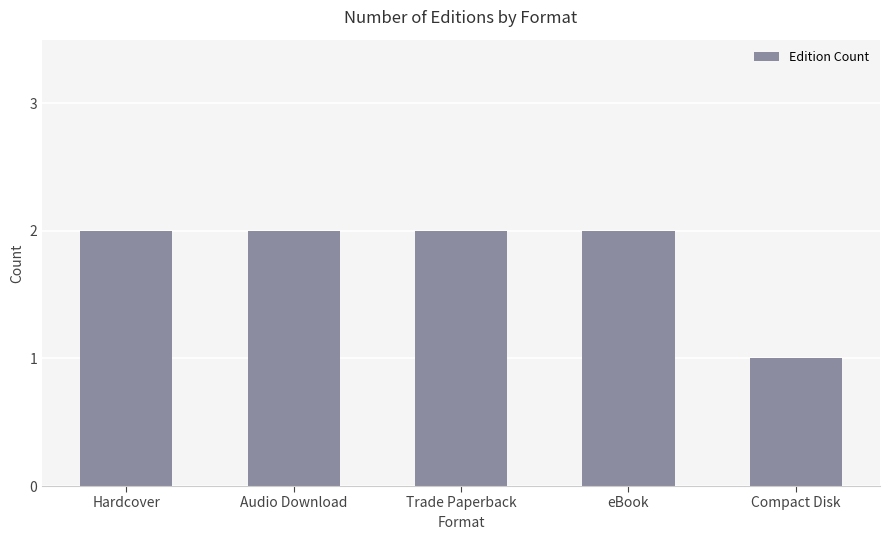

How many data points does each series have?

5